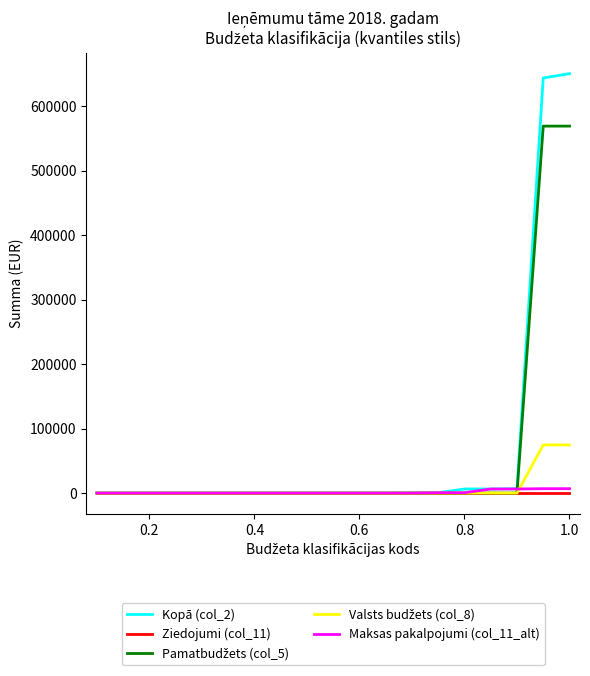

What is the maximum value shown in the chart?

650227